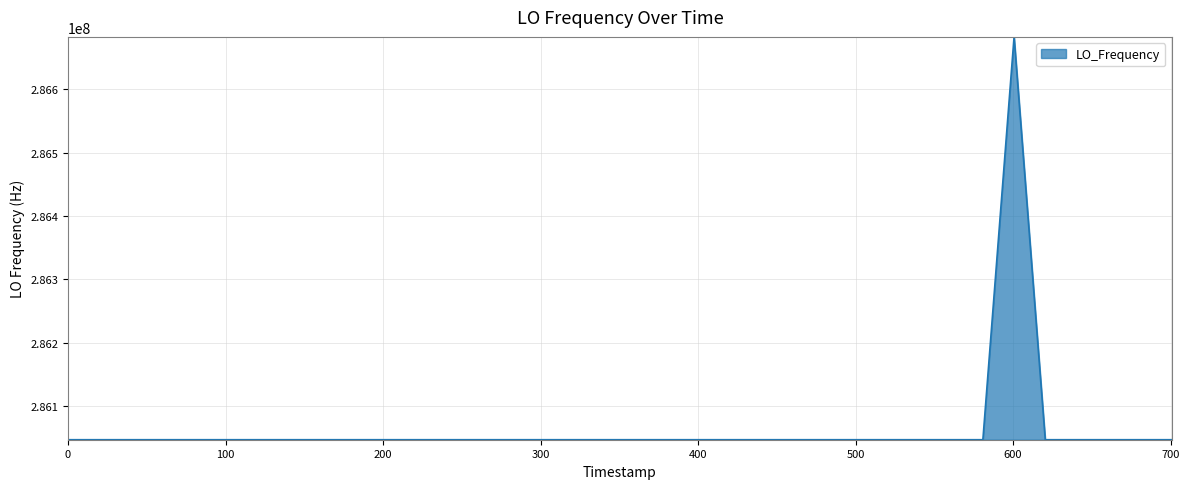

What is the difference between the maximum and minimum values?

635706.0